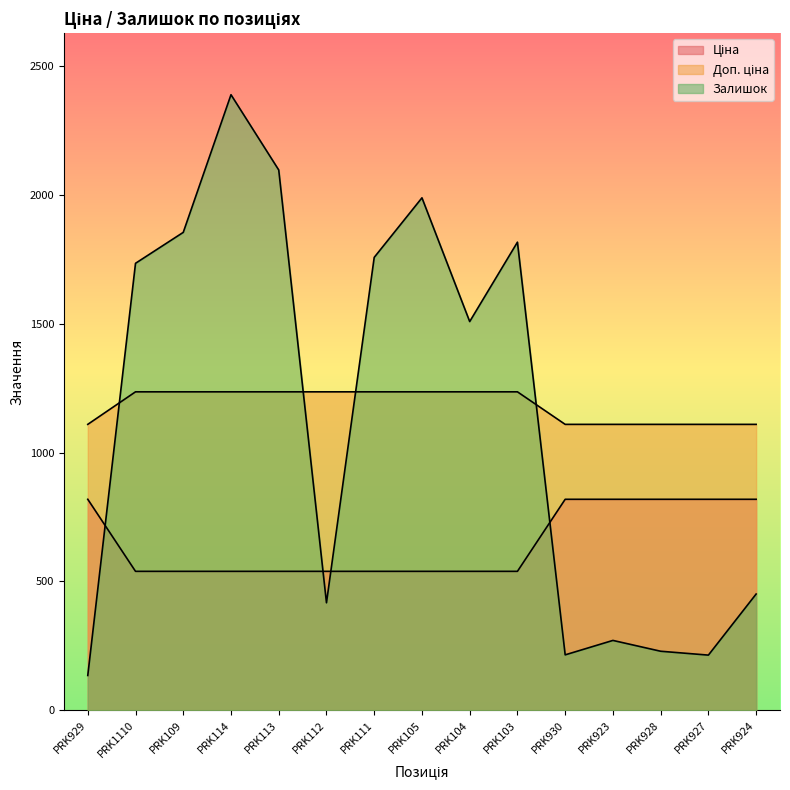

Which series has the largest total across all categories?

Доп. ціна